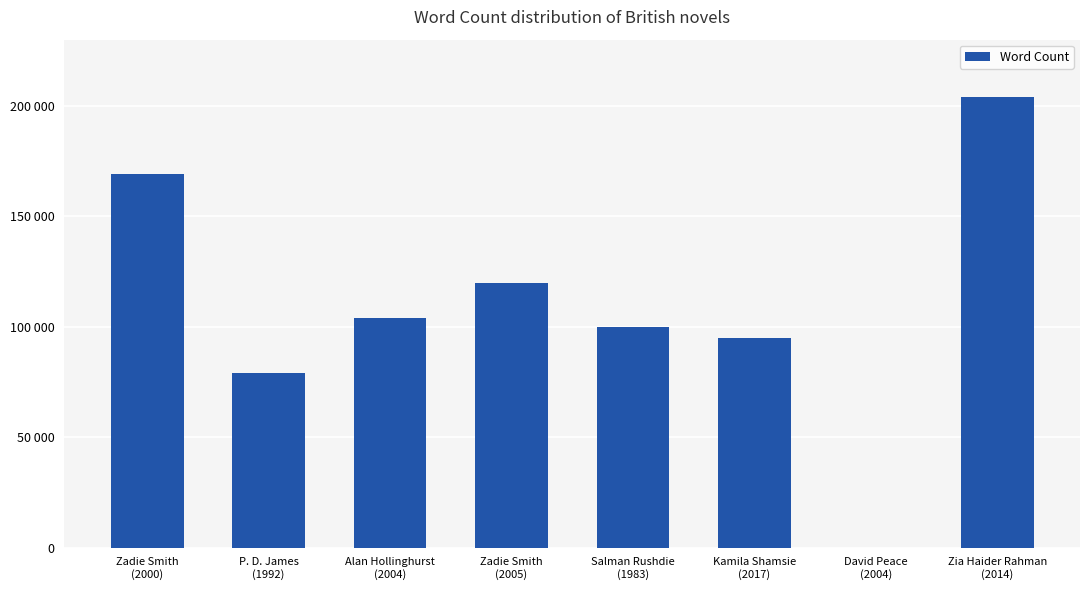

What is the difference between the values at Zia Haider Rahman
(2014) and Kamila Shamsie
(2017)?

109000